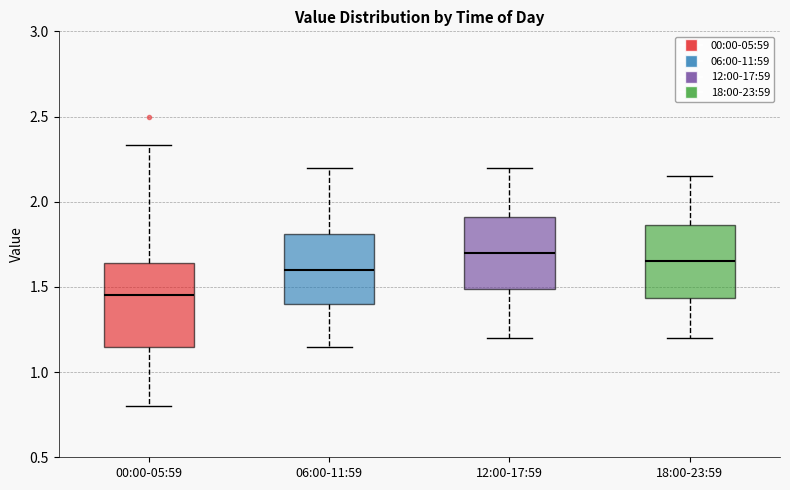

Where is the lower edge of the box for 06:00-11:59 on the y-axis? The values are not printed on the chart, so give them approximately, as read against the axis.

1.40